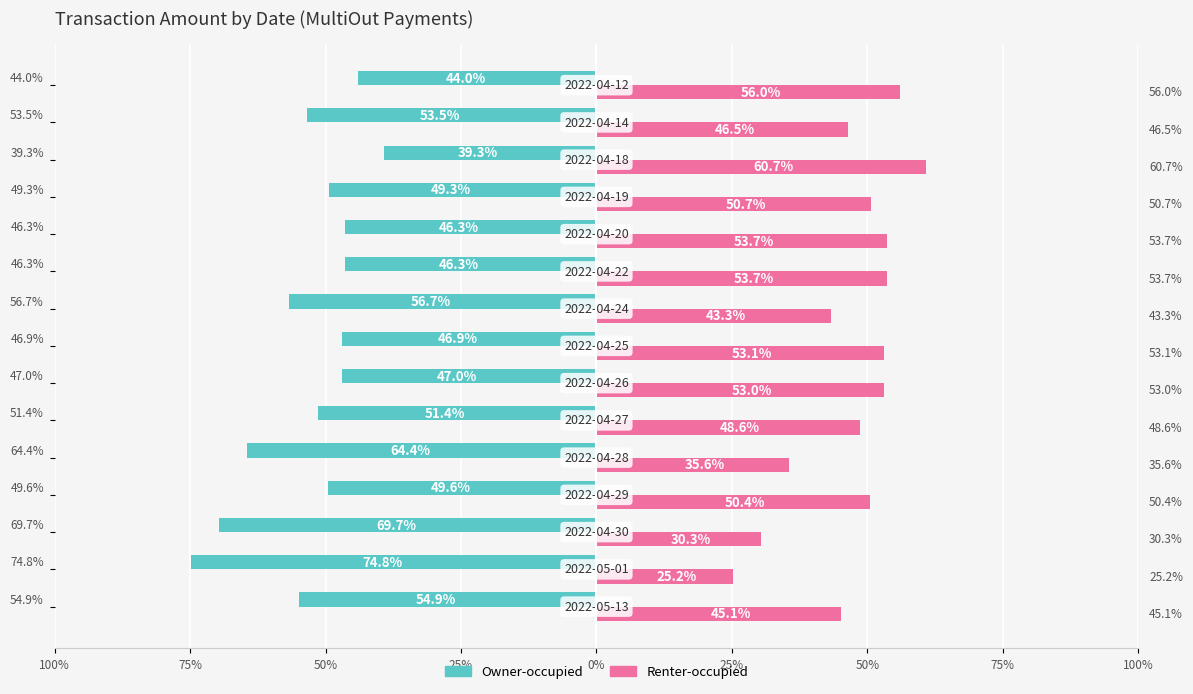

What is the sum of all Owner-occupied values?

-794.0